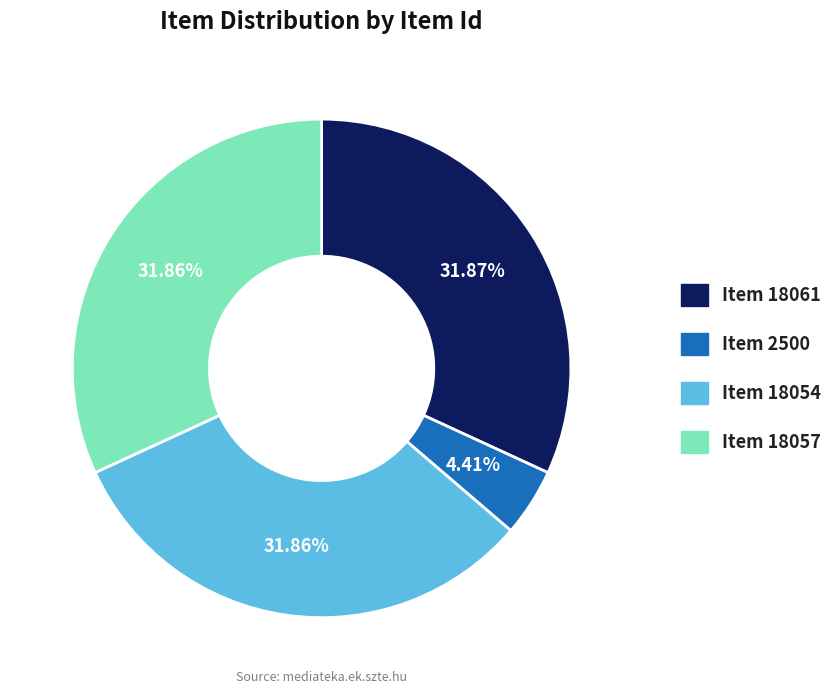

Approximately how many times larger is the value at Item 18057 compared to Item 18061?

1.0